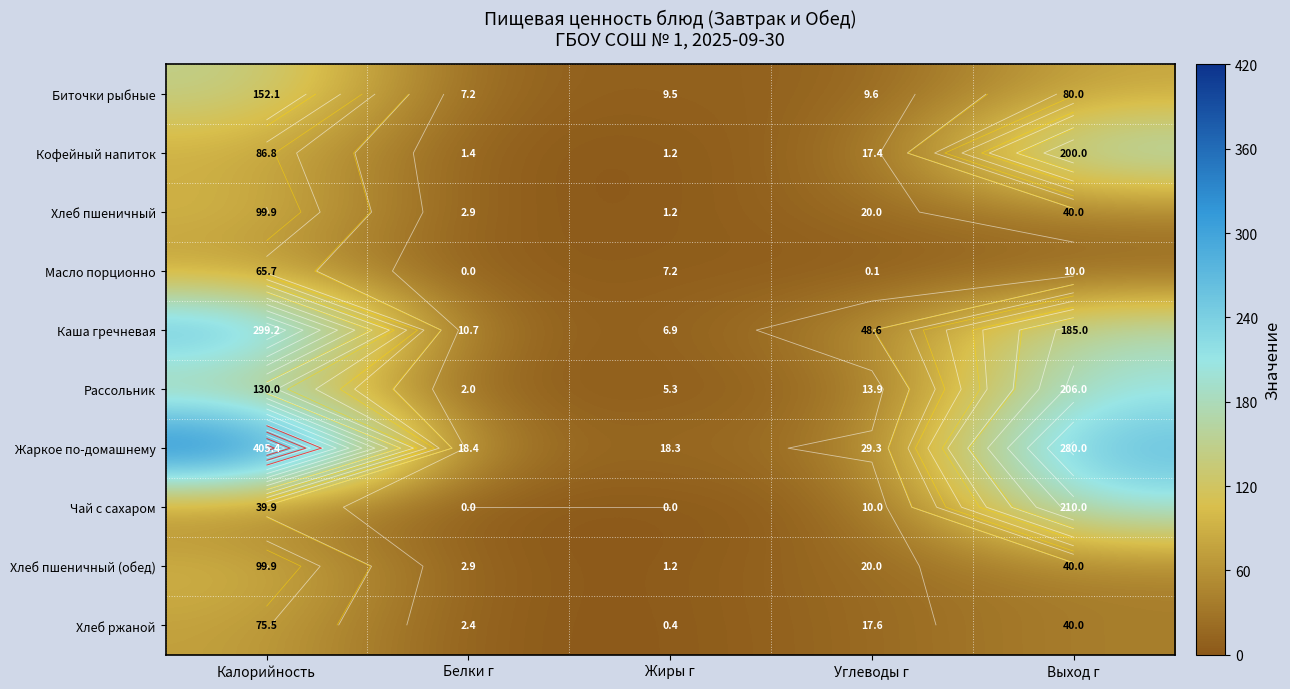

True or false: Кофейный напиток has a value of 9.3 at Углеводы г.

False